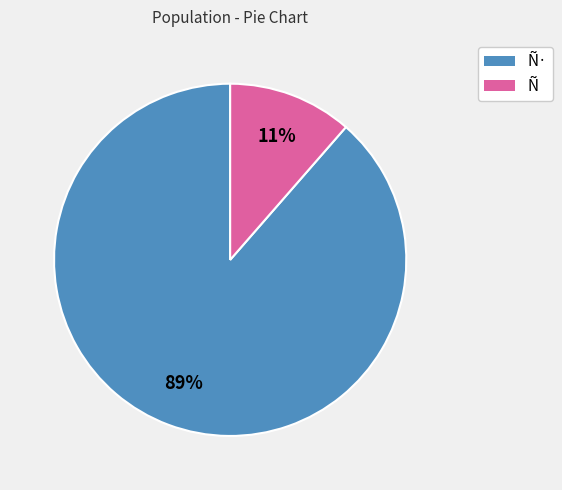

Rank the categories by value from highest to lowest.

Ñ·, Ñ